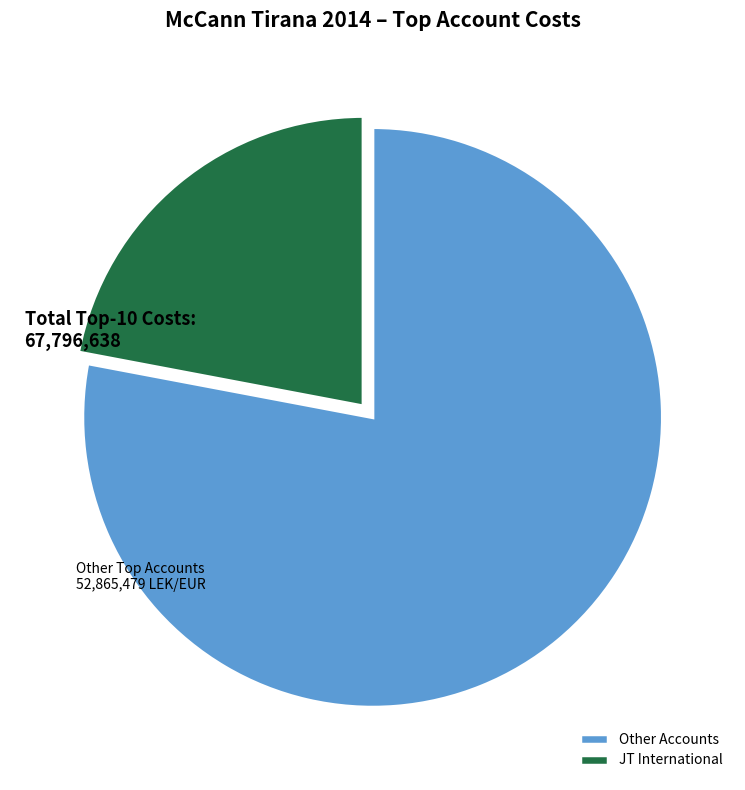

Is there a majority slice in this chart?

Yes